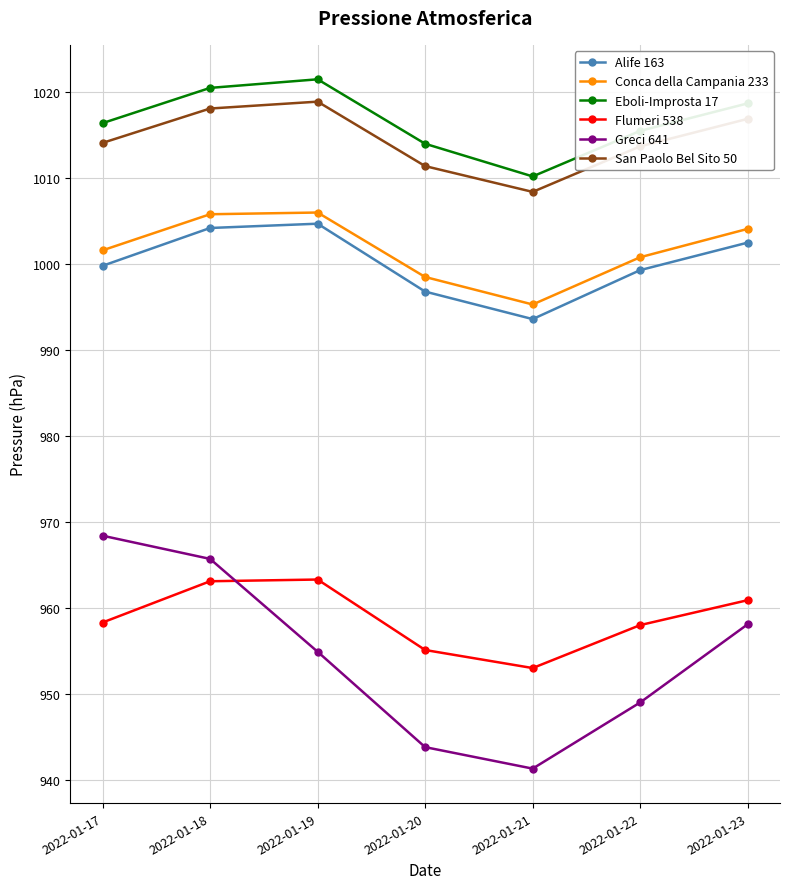

Which series ends up on top after the final intersection of Greci 641 and Flumeri 538?

Flumeri 538